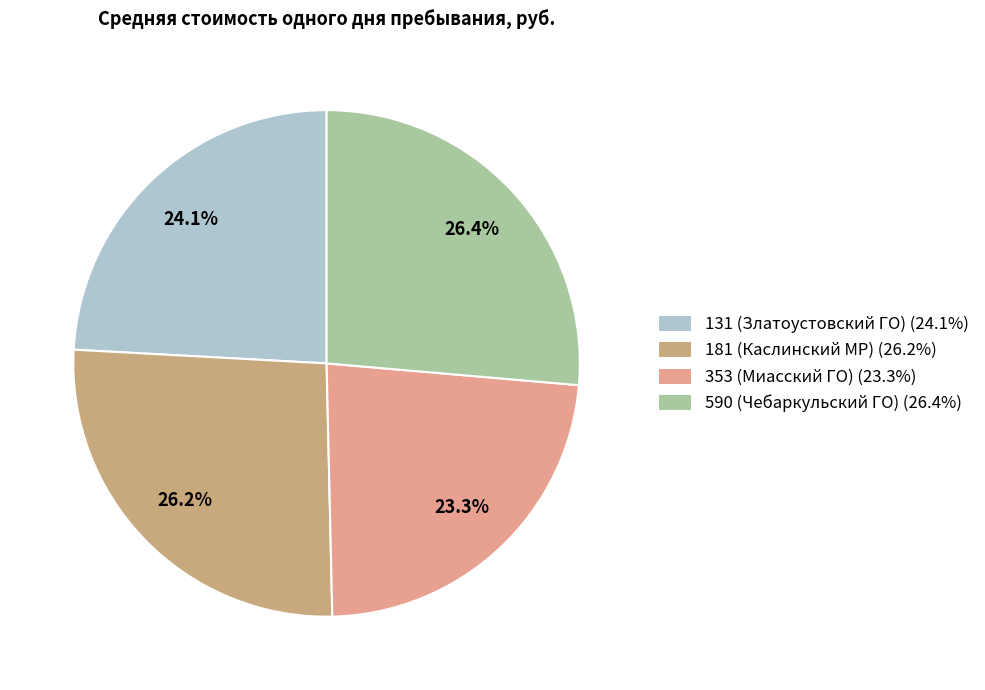

Rank the categories by value from lowest to highest.

353 (Миасский ГО), 131 (Златоустовский ГО), 181 (Каслинский МР), 590 (Чебаркульский ГО)